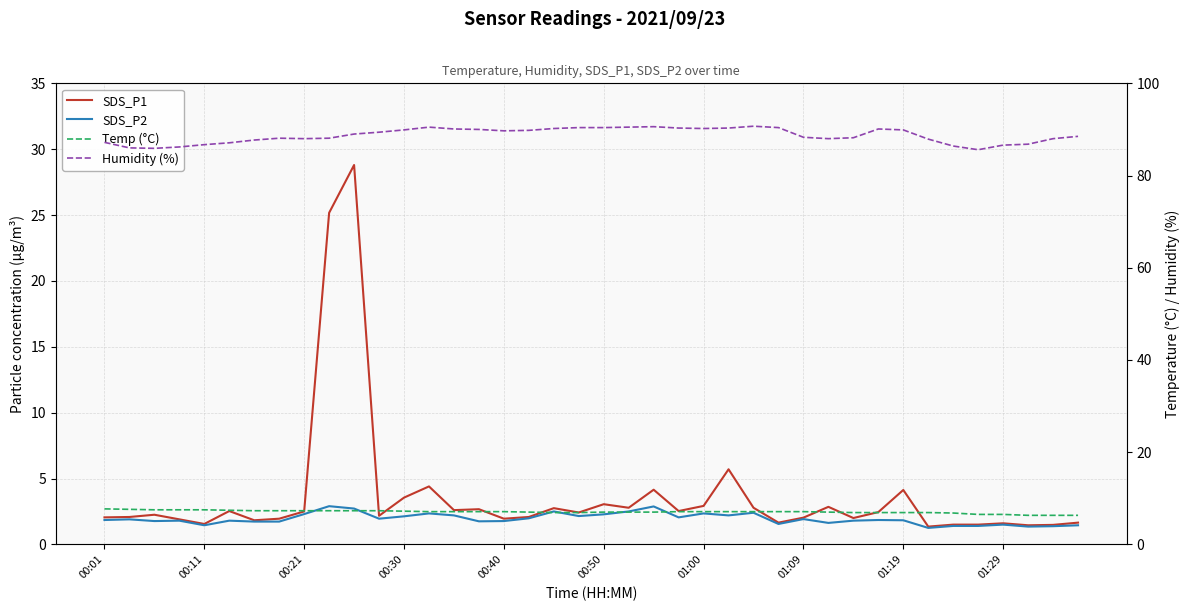

How many data points in Temp (°C) are above 7?

23